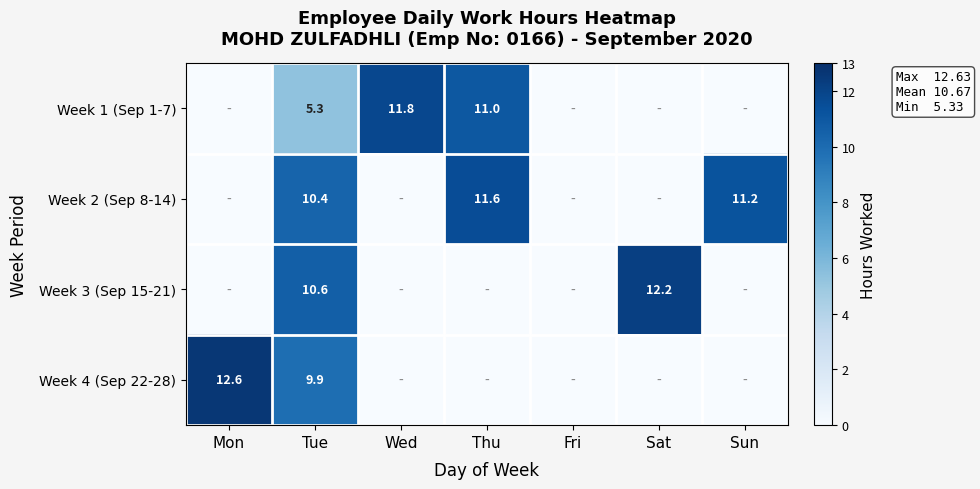

At Tue, list the series in order from smallest to largest.

Week 1 (Sep 1-7), Week 4 (Sep 22-28), Week 2 (Sep 8-14), Week 3 (Sep 15-21)